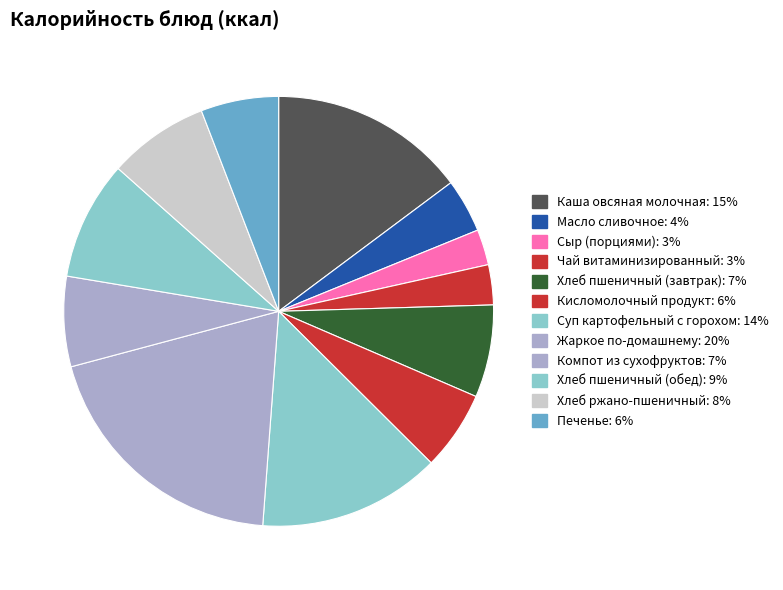

How many slices are in this pie chart?

12